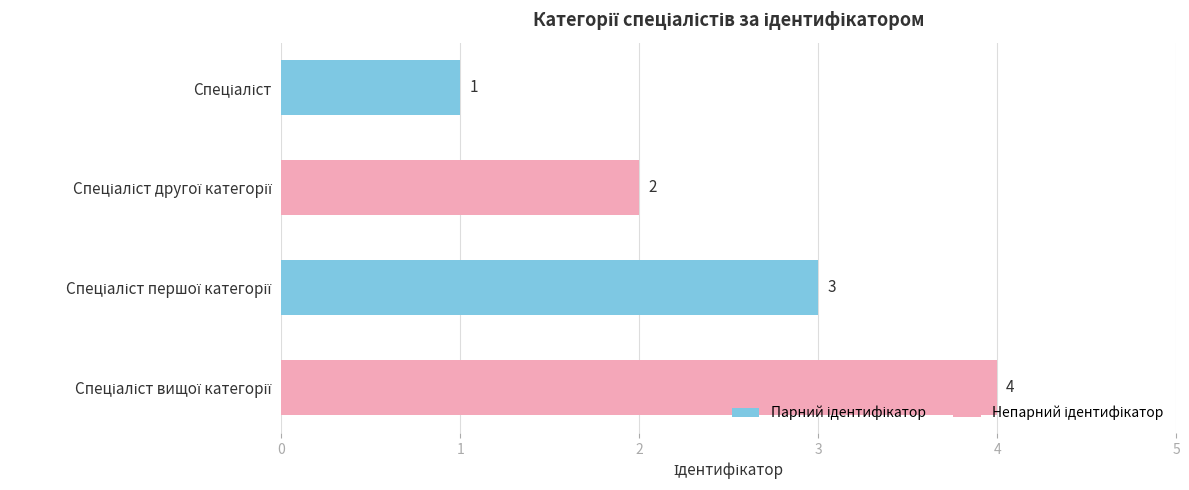

What is the difference between the maximum and minimum values?

3